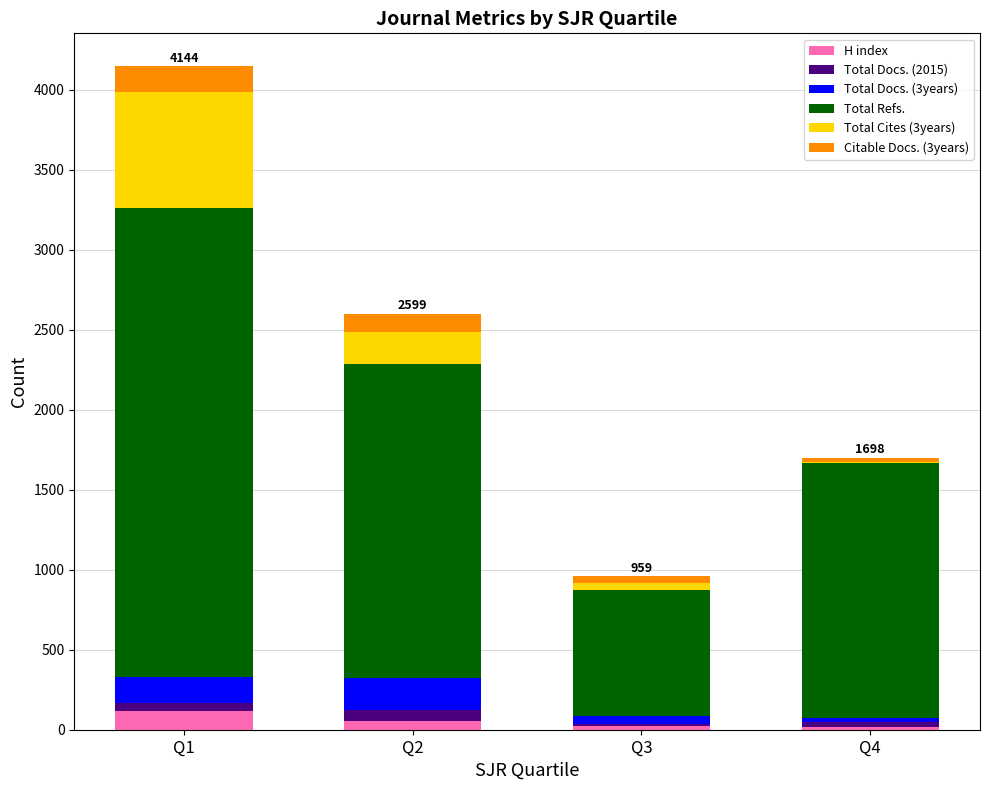

What is the maximum value for H index?

114